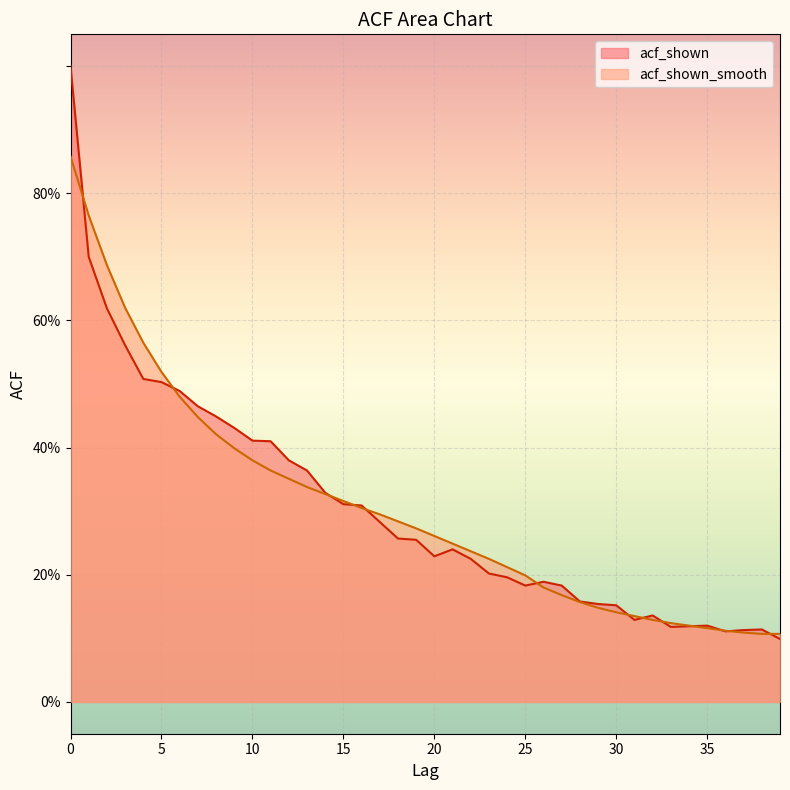

Where do acf_shown_smooth and acf_shown first cross each other?

0 and 1